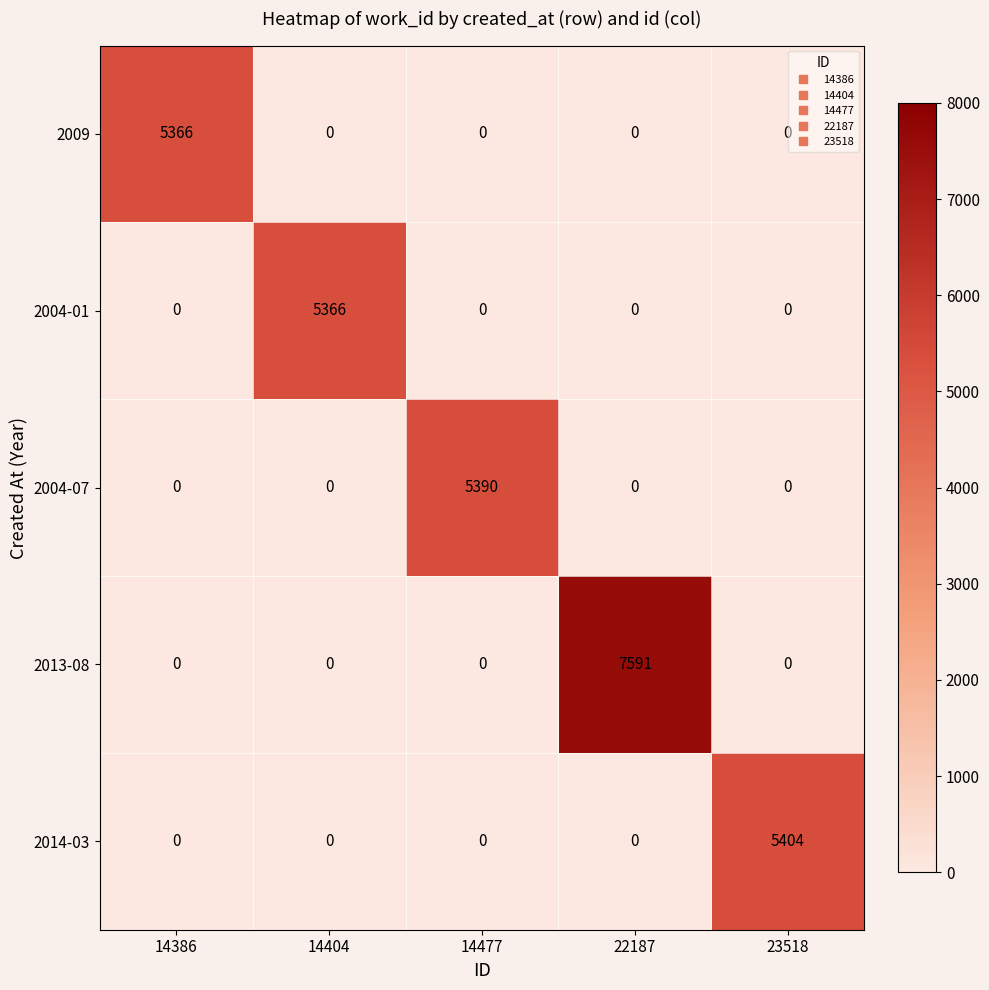

How many values in the 2004-01 series exceed 0?

1